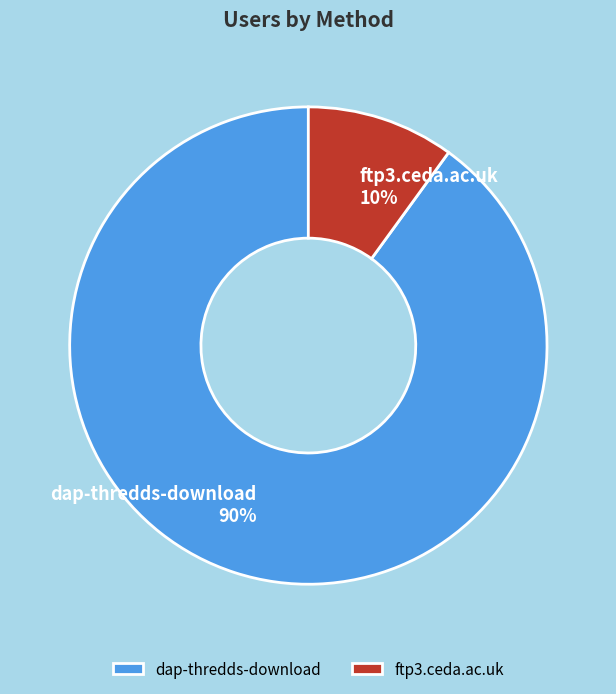

Does any single category account for the majority?

Yes